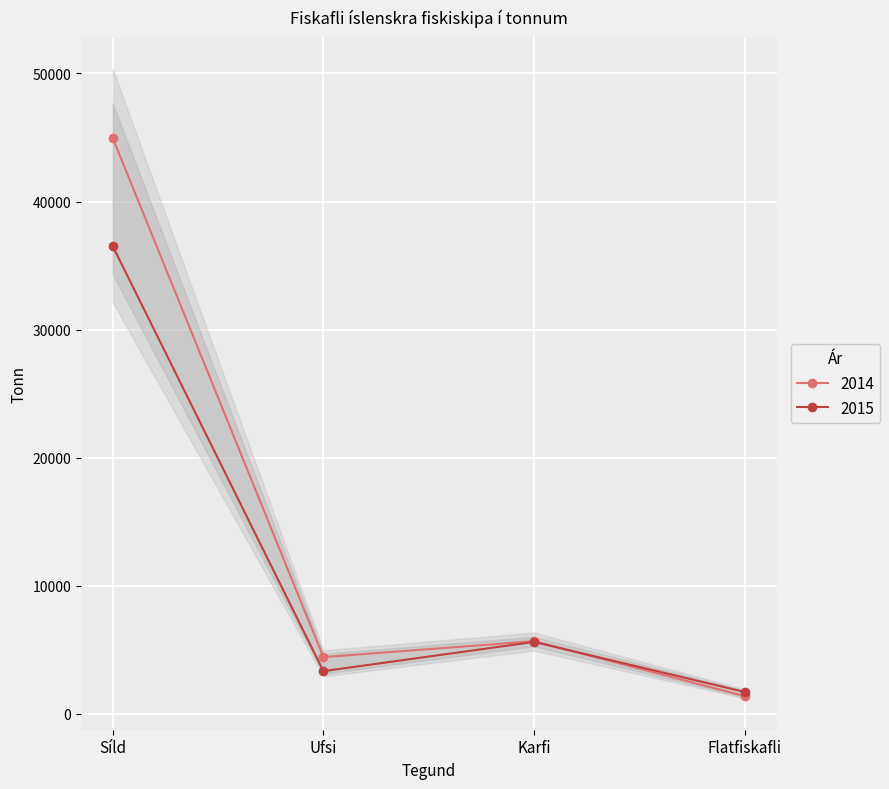

At which category does 2014 reach its first local peak?

Karfi